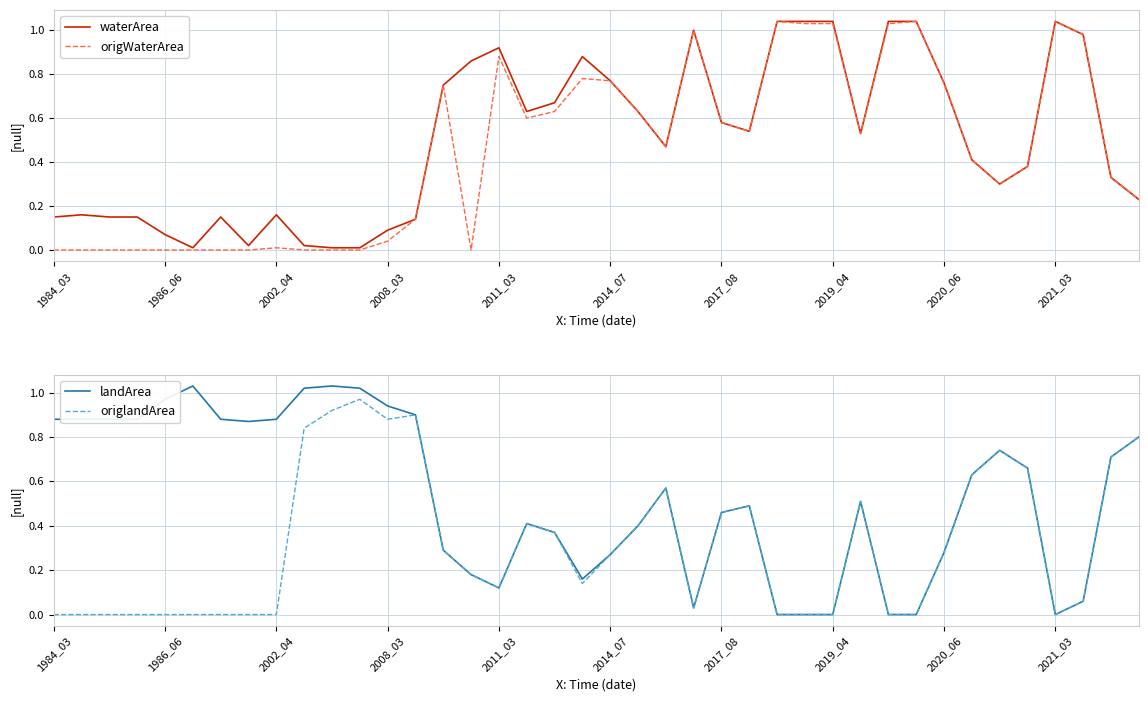

The value of waterArea at 2014_07 is 0.2. True or false?

False